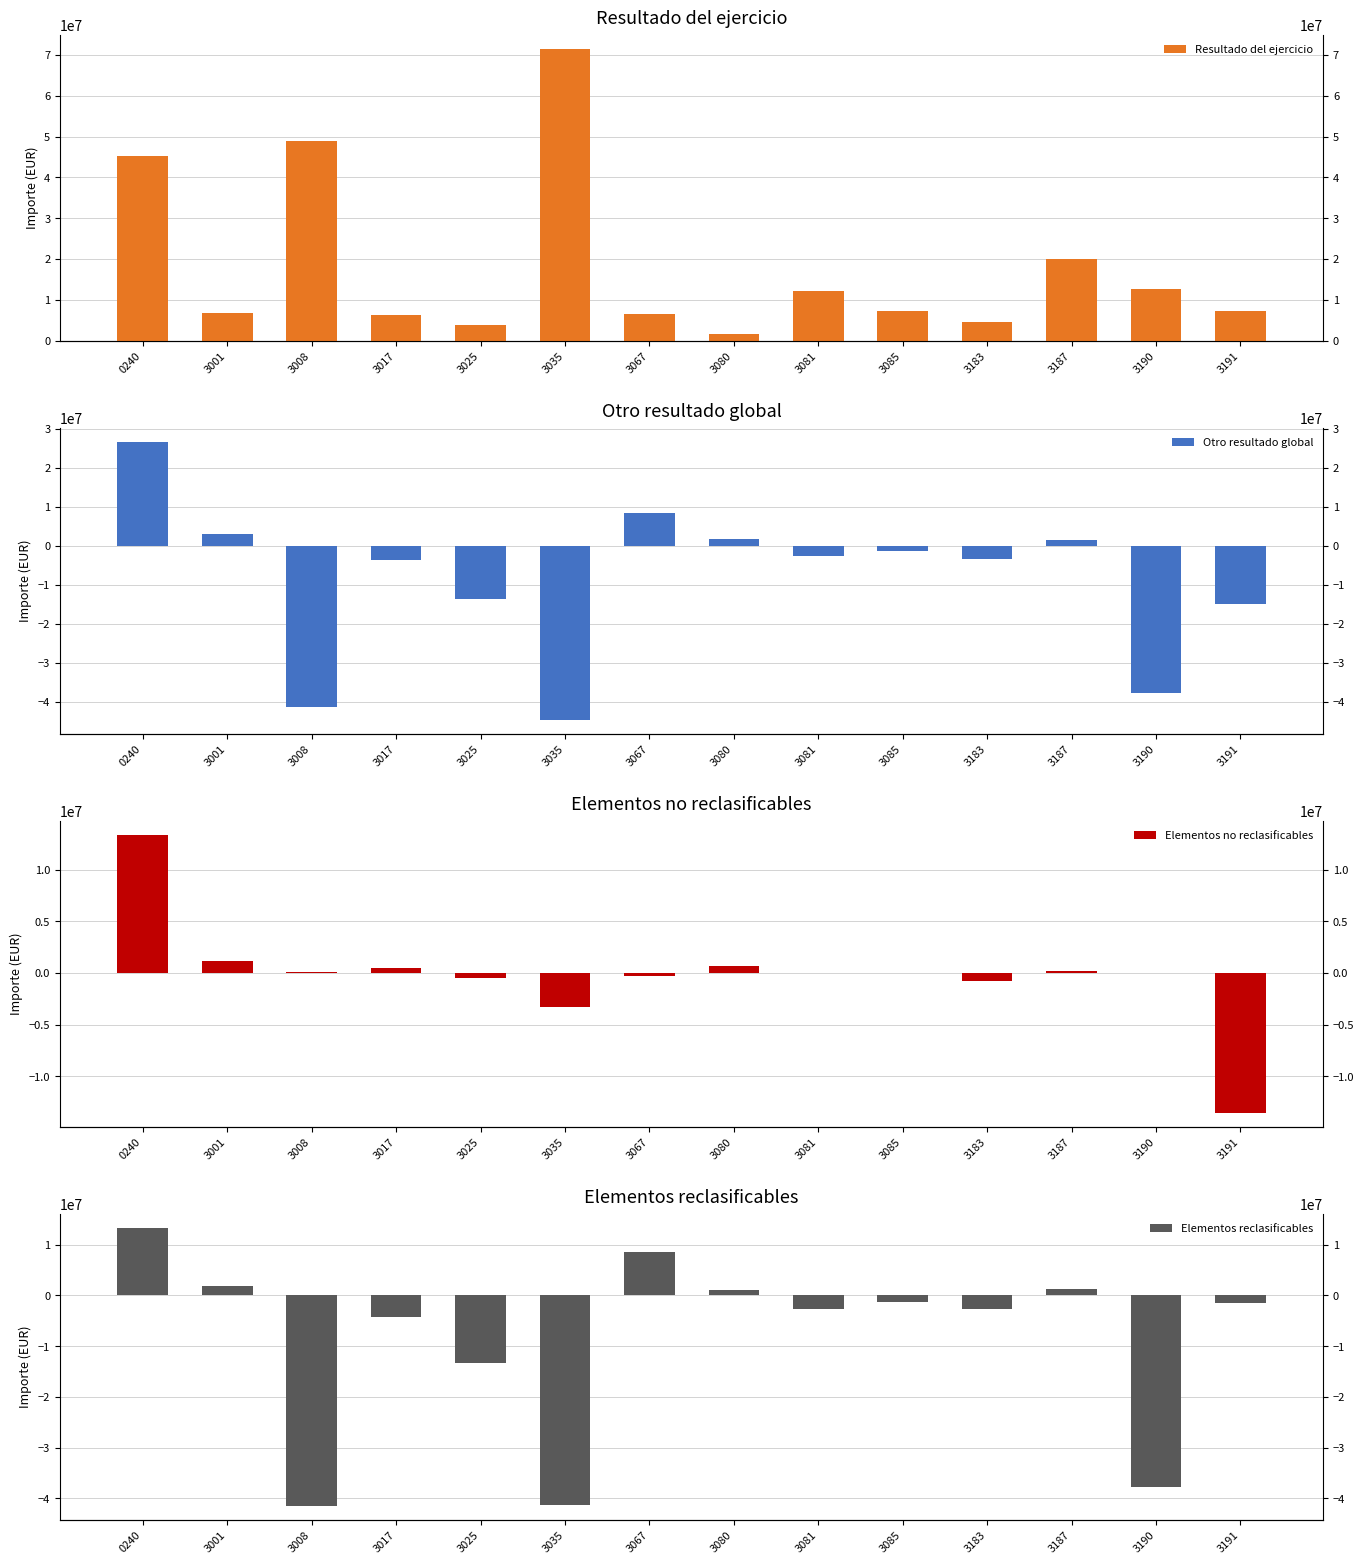

At which label does Elementos no reclasificables first exceed 15726?

0240